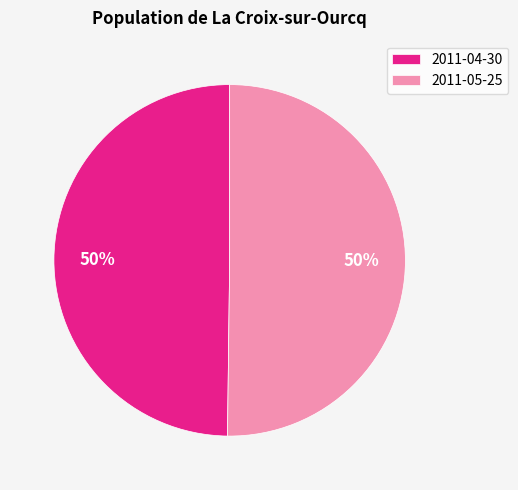

What is the ratio of the value at 2011-04-30 to the value at 2011-05-25?

1.0